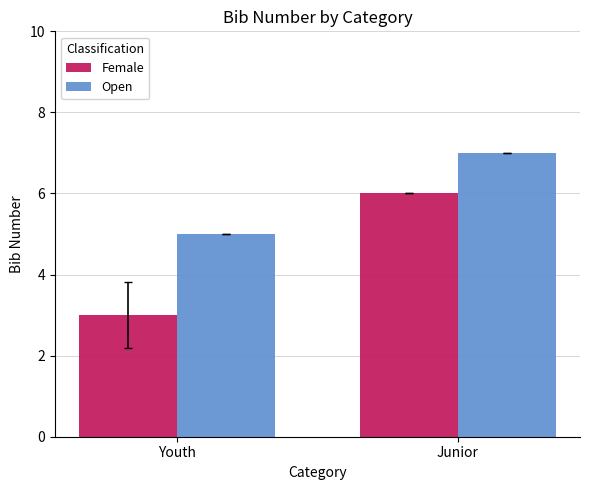

Read the Open value at Youth.

5